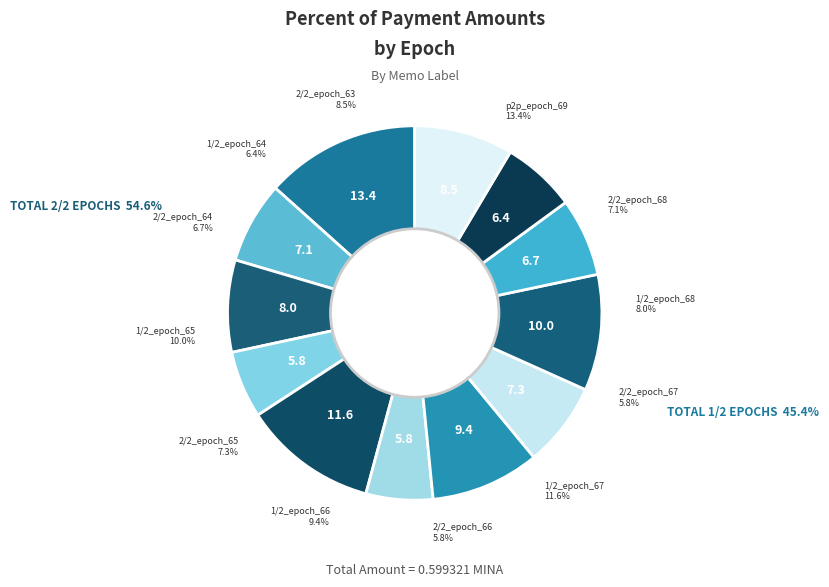

Combined, what portion of the pie is 1/2_epoch_67 and 1/2_epoch_68?

19.6%